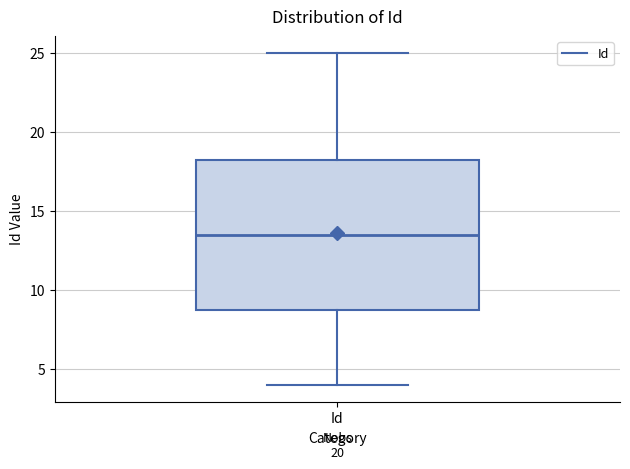

Transcribe this box plot: give where the median line is, the range the box spans, and where the two whiskers end, as read against the y-axis. The values are not printed on the chart, so give them approximately, as read against the axis.

median 13.5, box 9.0 to 18.5, whiskers 4.0 to 25.0